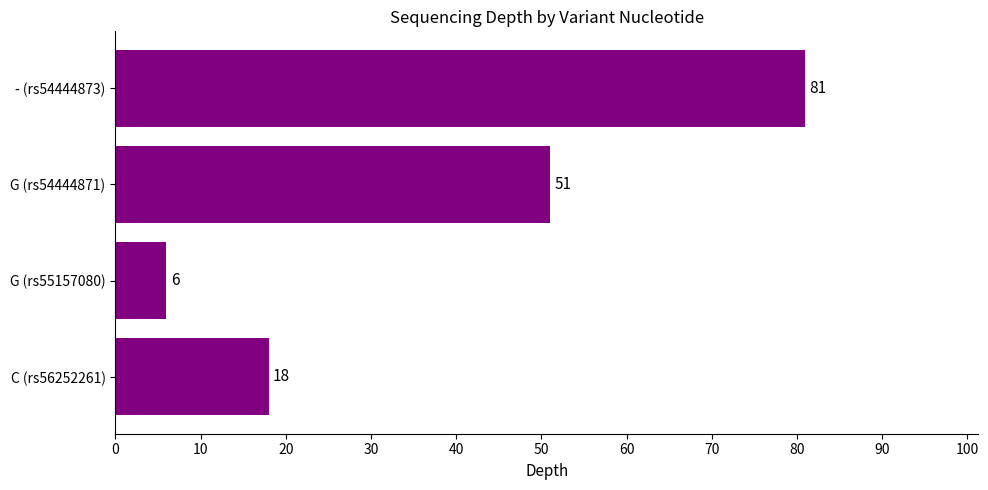

How many values are between 18 and 81?

3